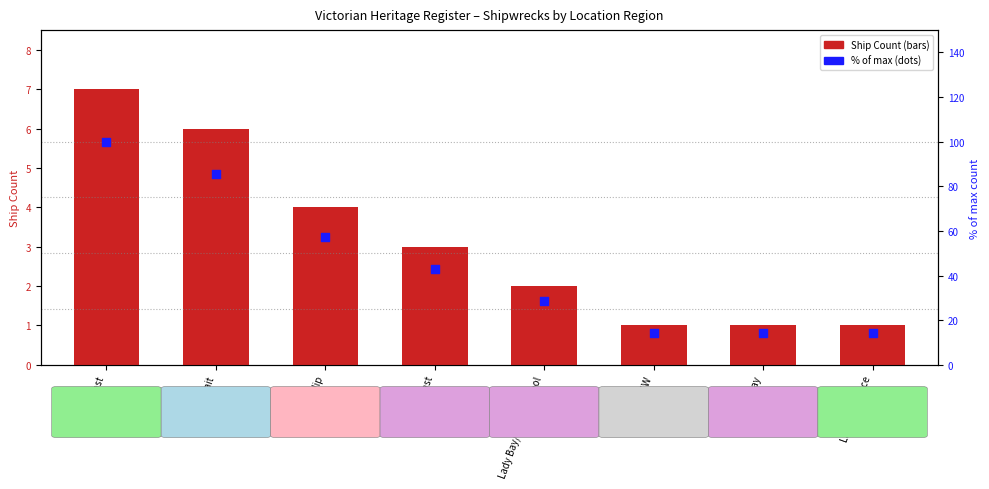

Which series has the largest Y range (max minus min)?

% of max